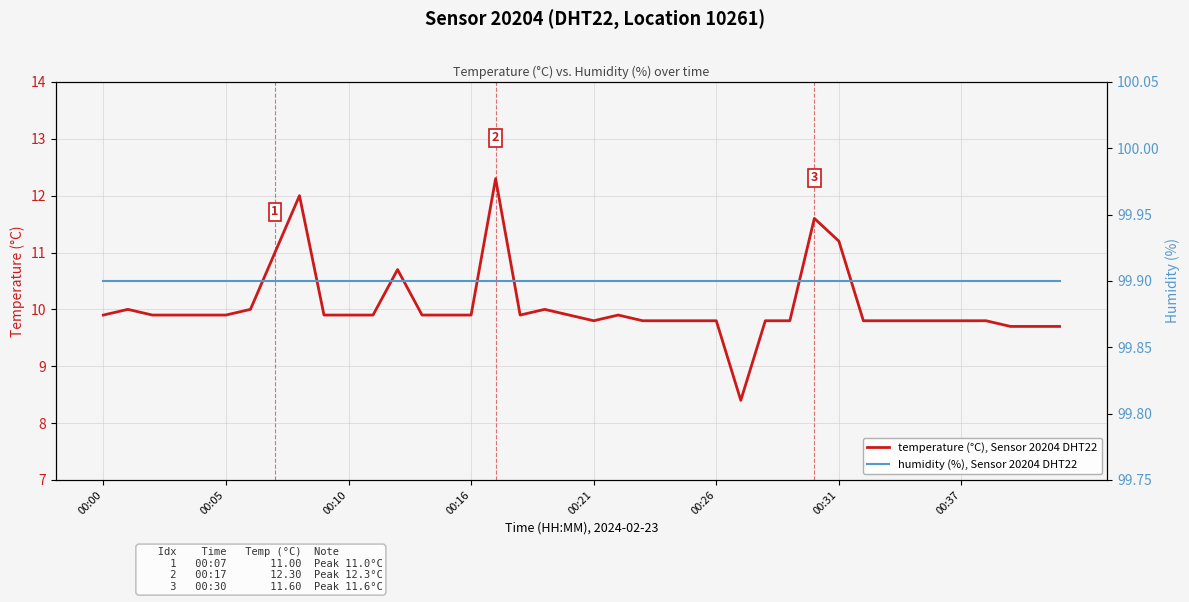

At which label does humidity (%), Sensor 20204 DHT22 reach its peak?

00:00